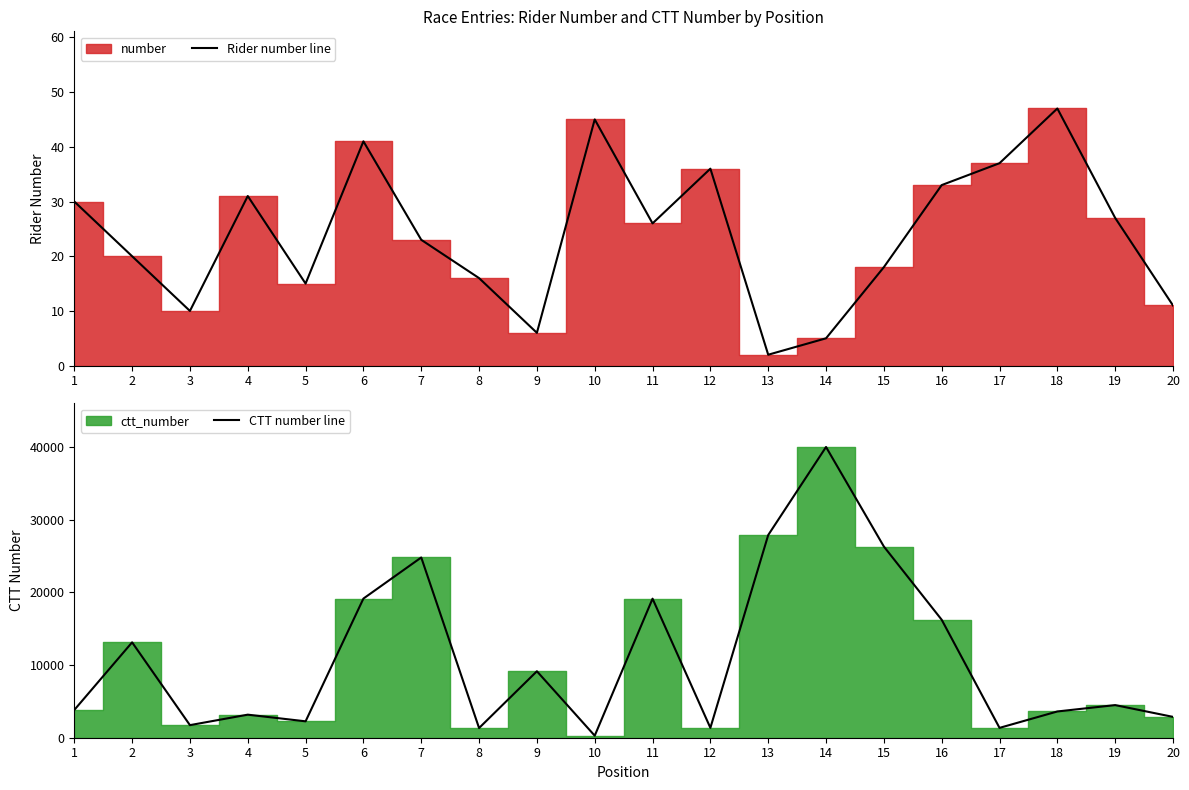

How many lines are shown in the chart?

2